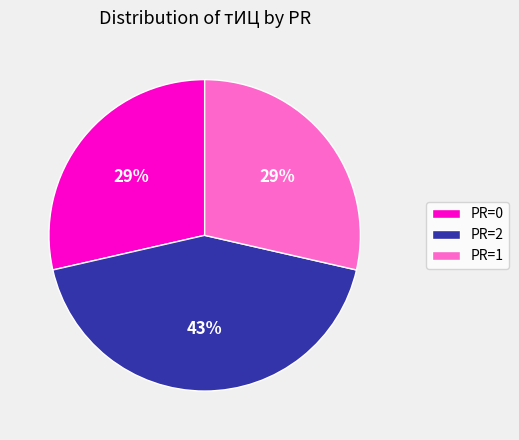

To the nearest percent, what is the average slice percentage?

33%